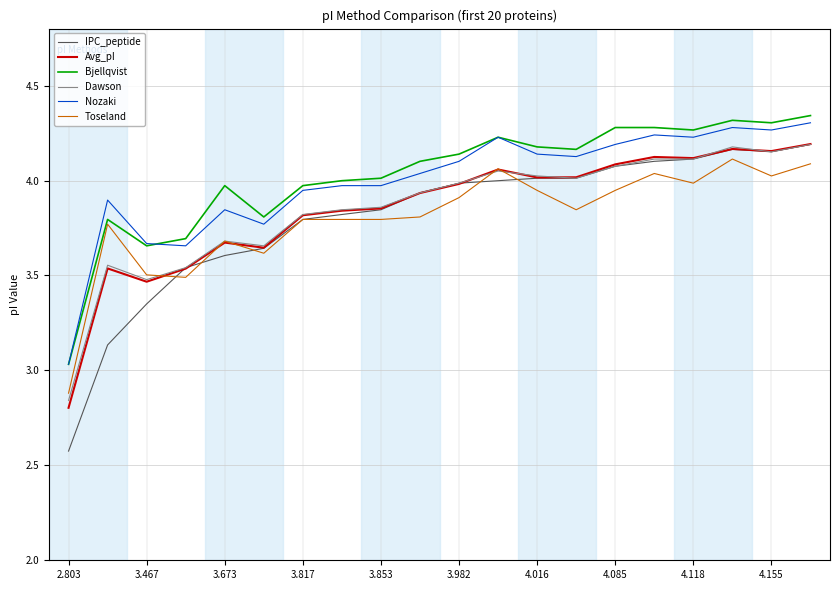

True or false: Nozaki has more than 2 interior local peaks.

True